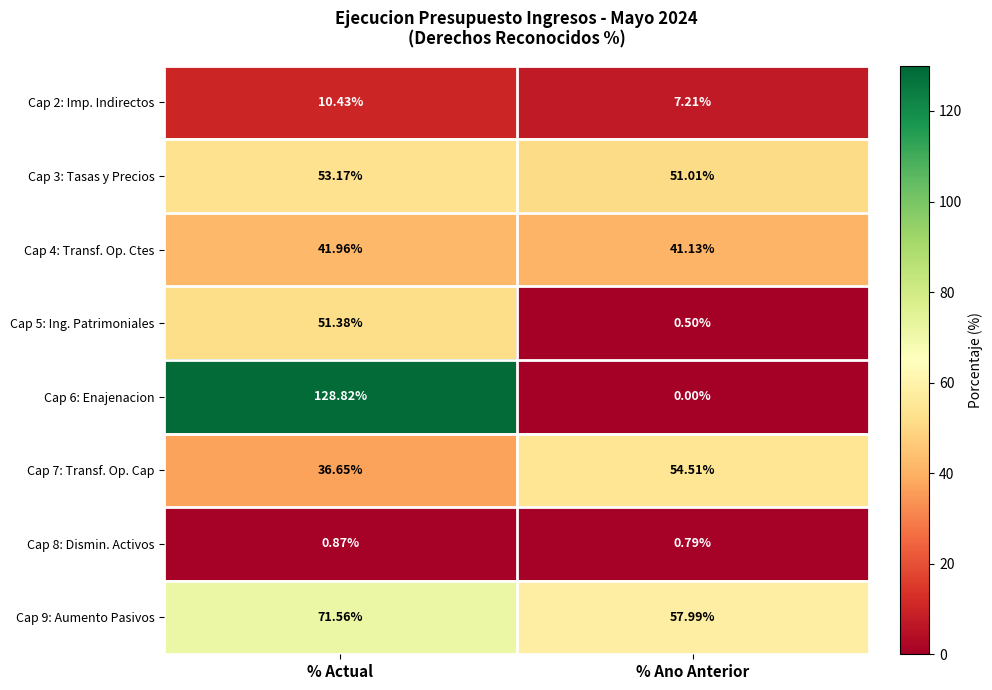

Rank the categories by Cap 5: Ing. Patrimoniales value from lowest to highest.

% Ano Anterior, % Actual